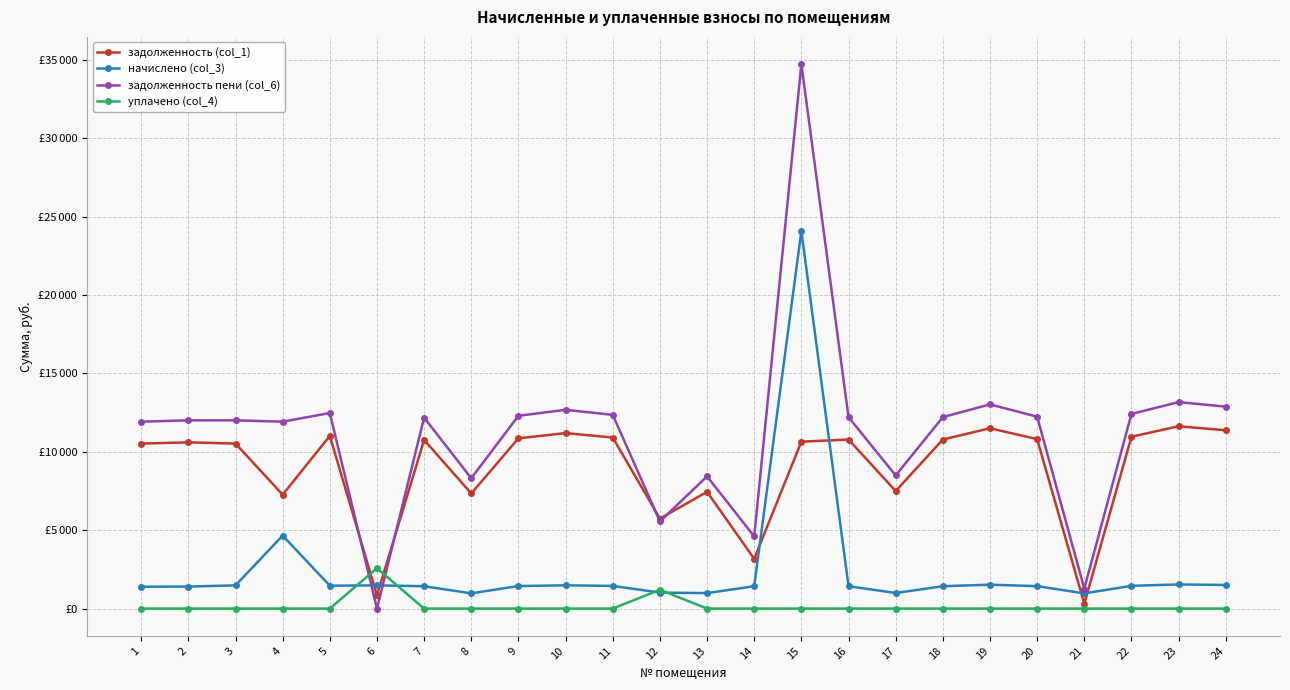

Is this an area chart (filled region under the line)?

No